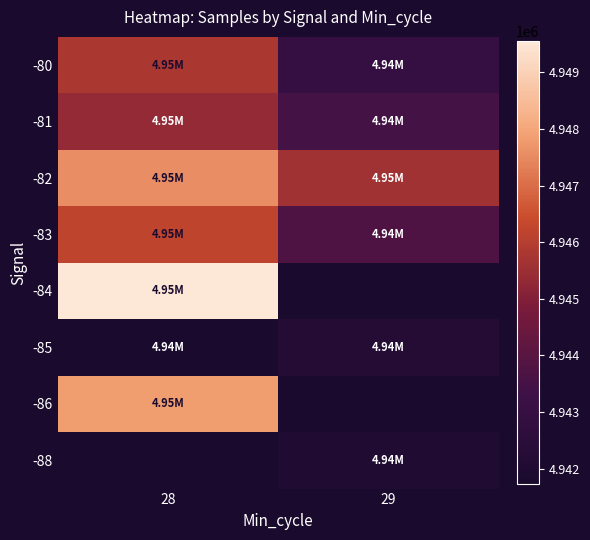

Is it true that -80 equals 4943016.0 at 29?

True